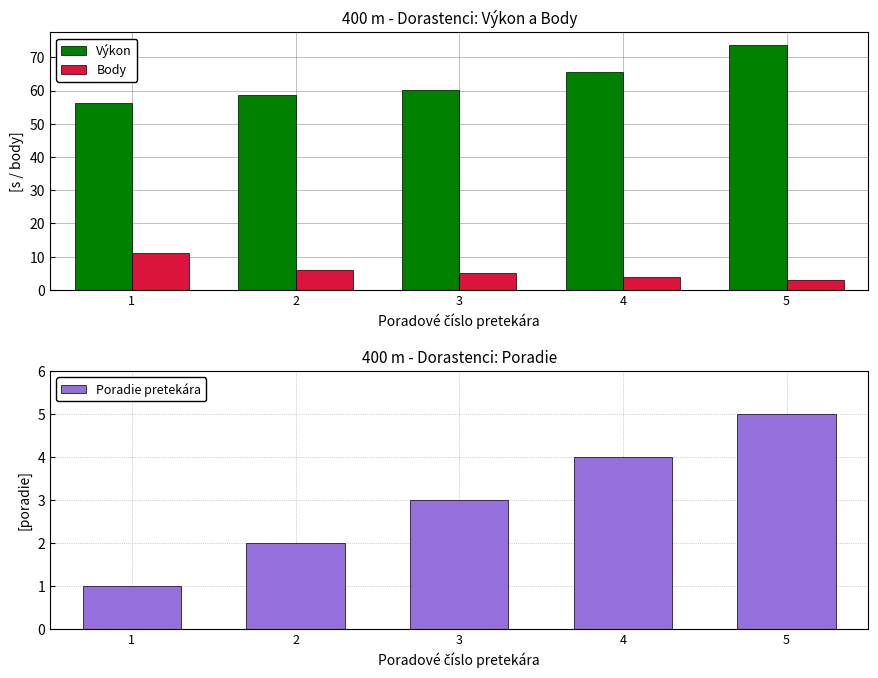

List the labels in order of Poradie pretekára value, smallest first.

1, 2, 3, 4, 5